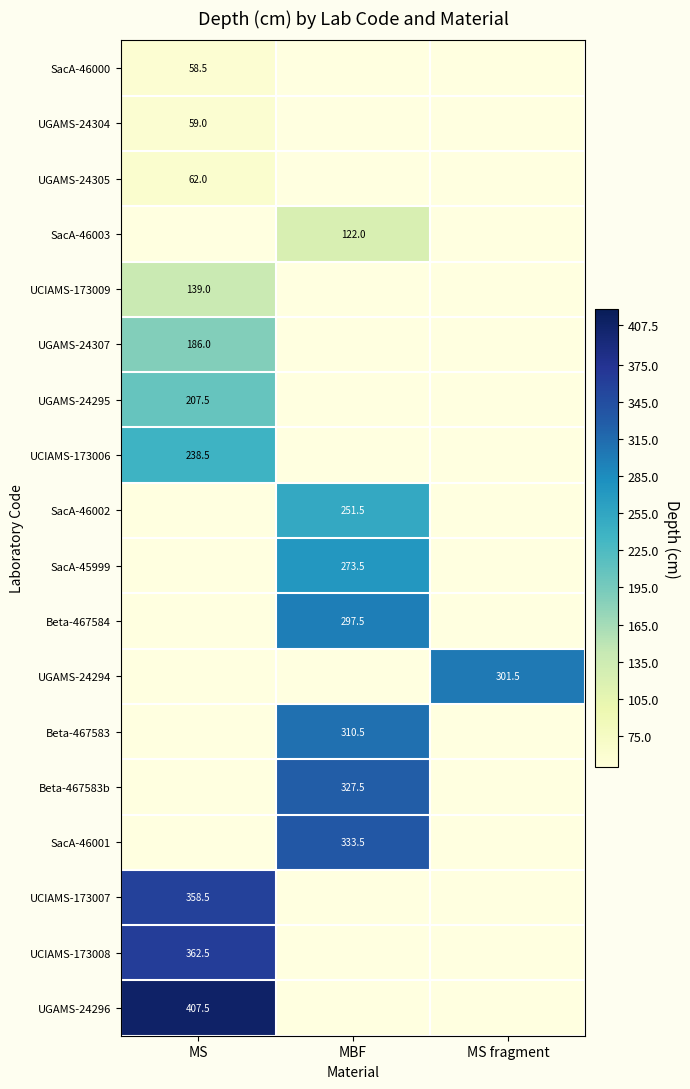

How many categories are shown in the chart?

3